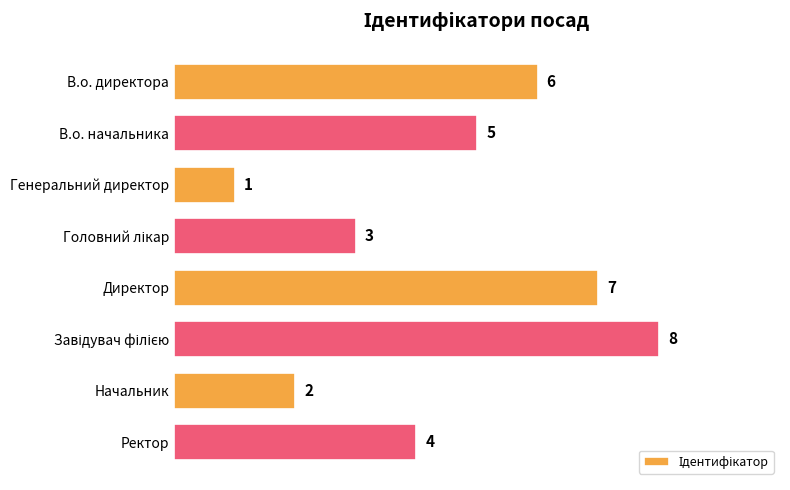

Where is the data nearest to the value 4?

Ректор